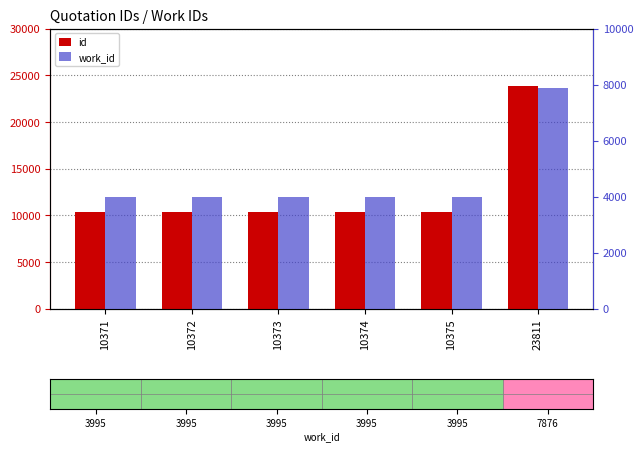

How many groups of bars are there?

6